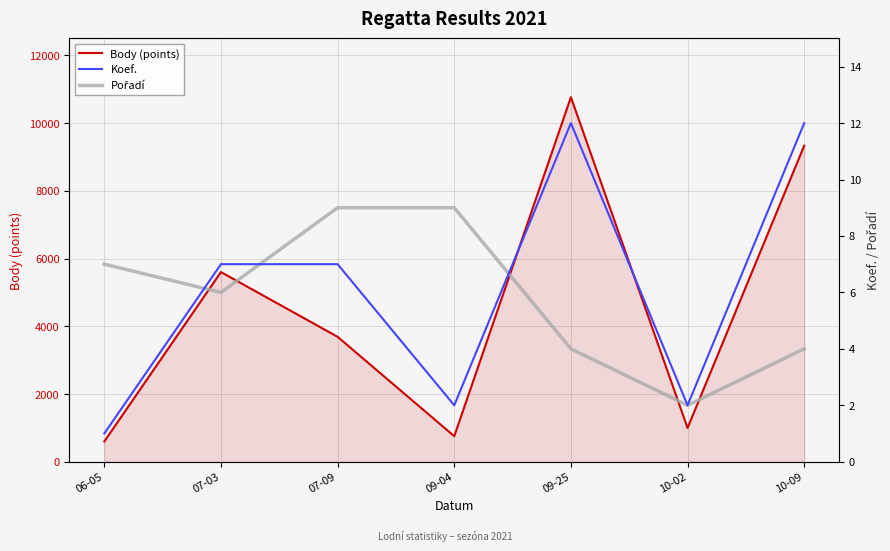

Where does the Pořadí series first go above 6?

06-05